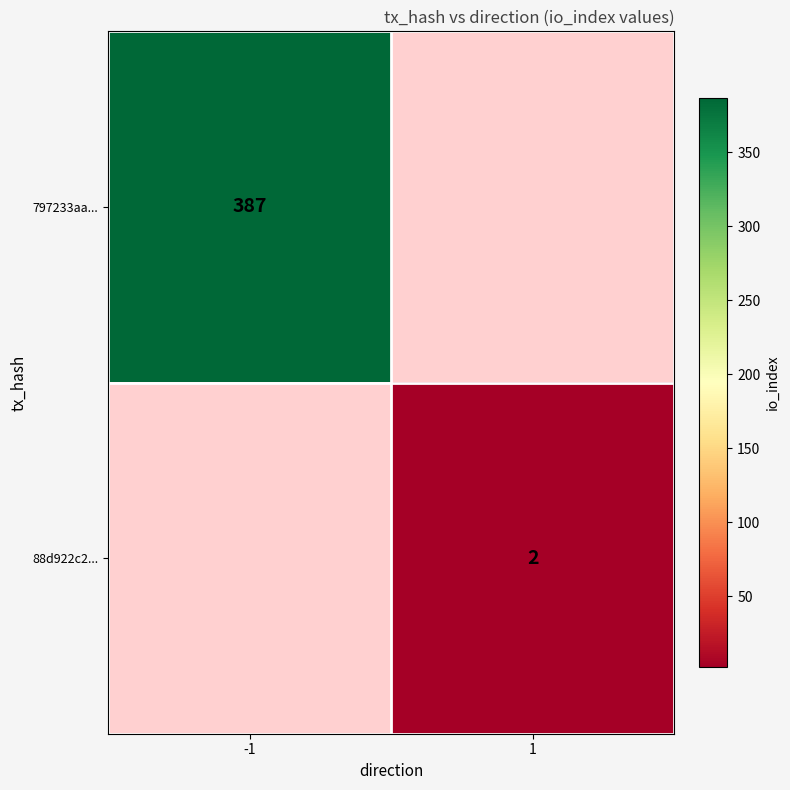

The value of 88d922c2... at 1 is 3. True or false?

False